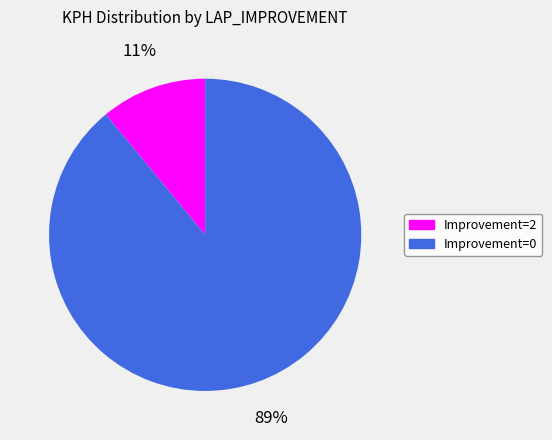

How many segments does this pie chart have?

2